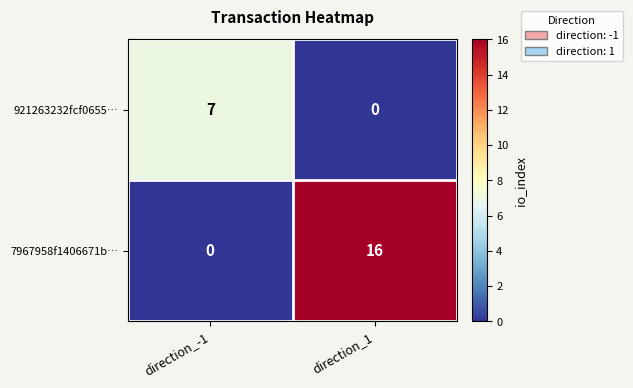

Rank the series by their average value, from highest to lowest.

7967958f1406671b…, 921263232fcf0655…